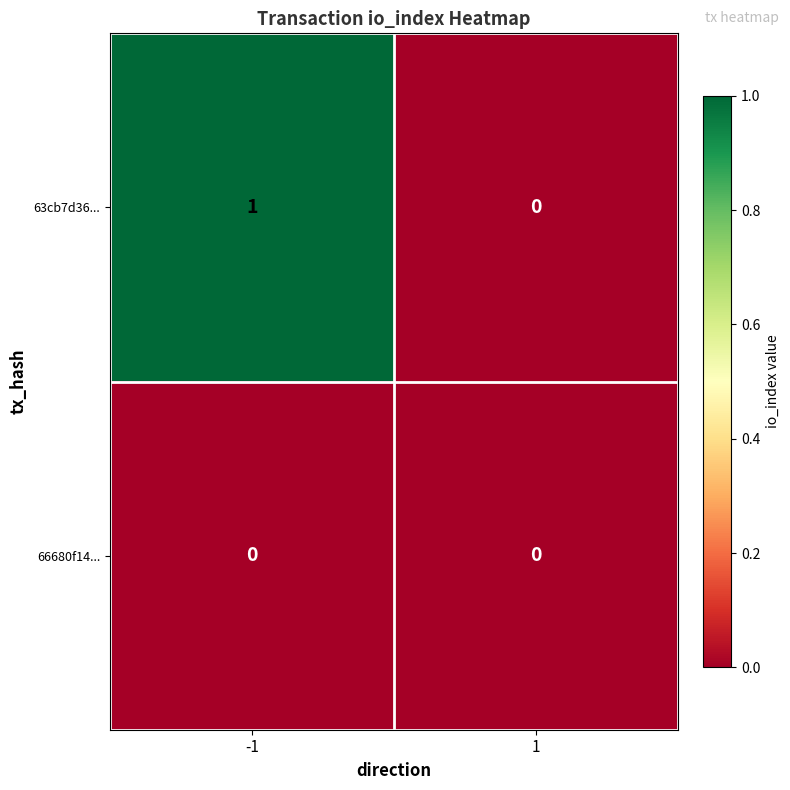

Which series has the largest range (max minus min)?

63cb7d36...